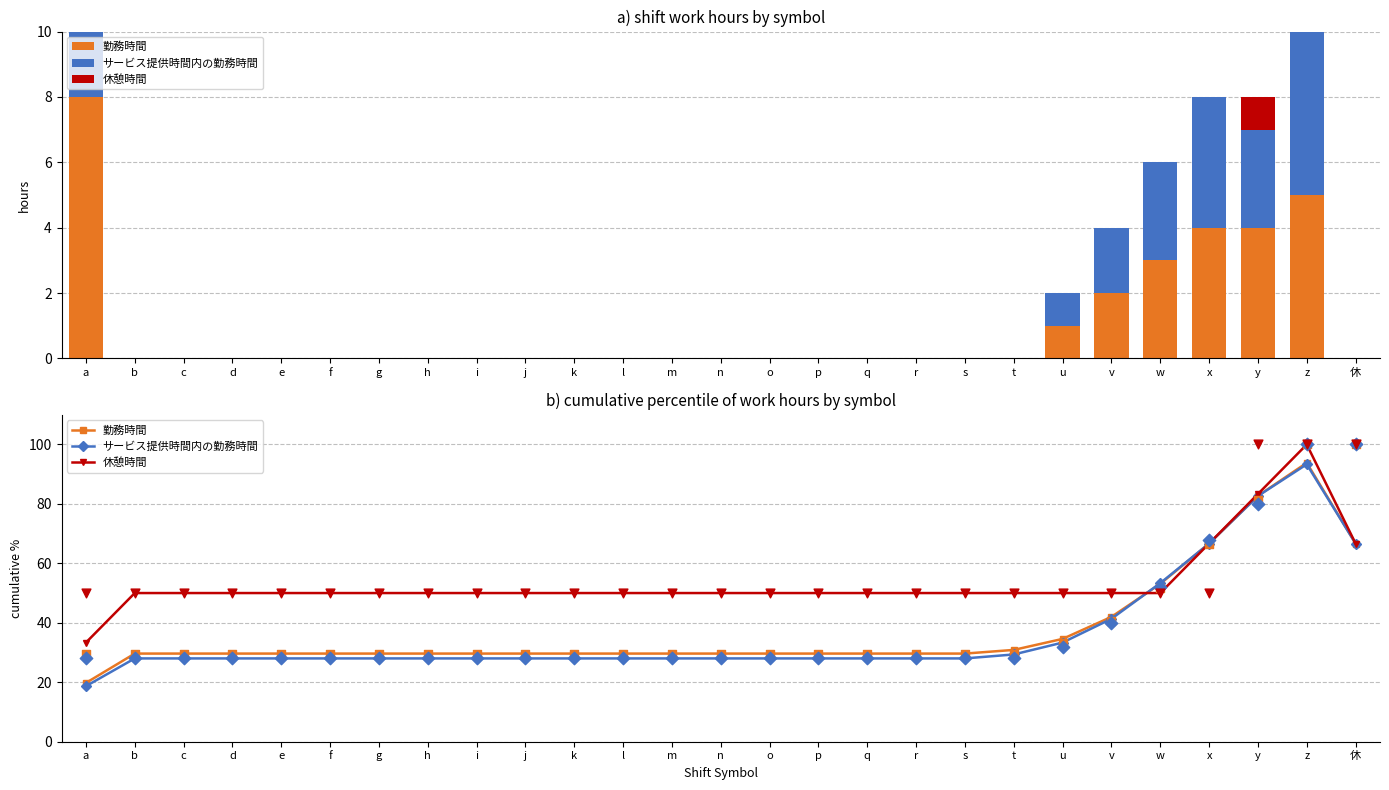

Which series has the widest spread of Y values?

サービス提供時間内の勤務時間